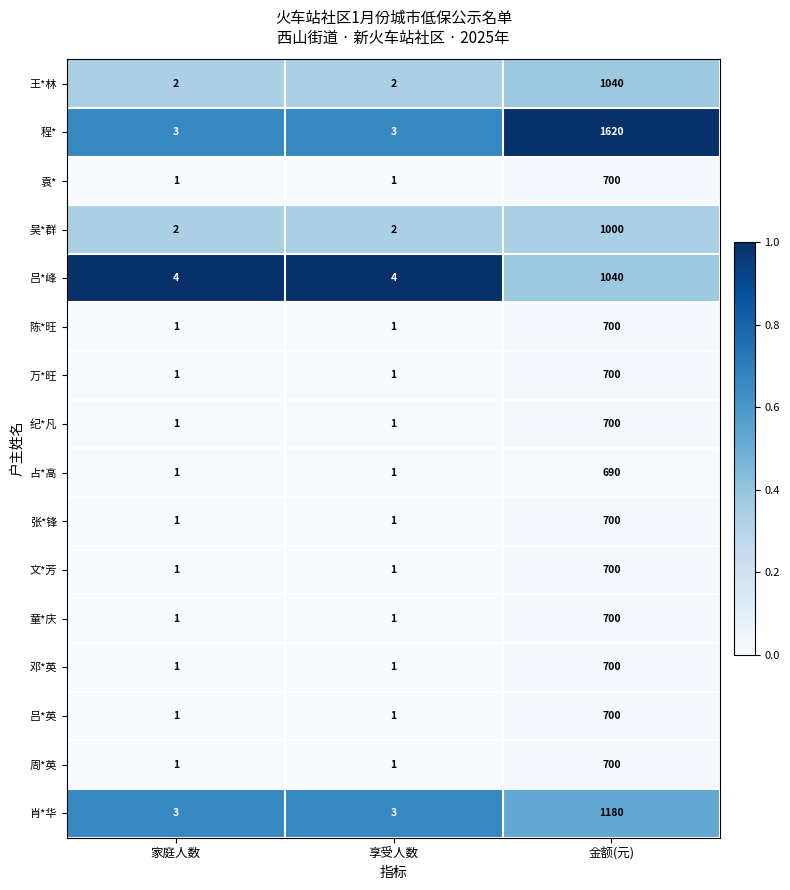

What is the total value across all series at 家庭人数?

25